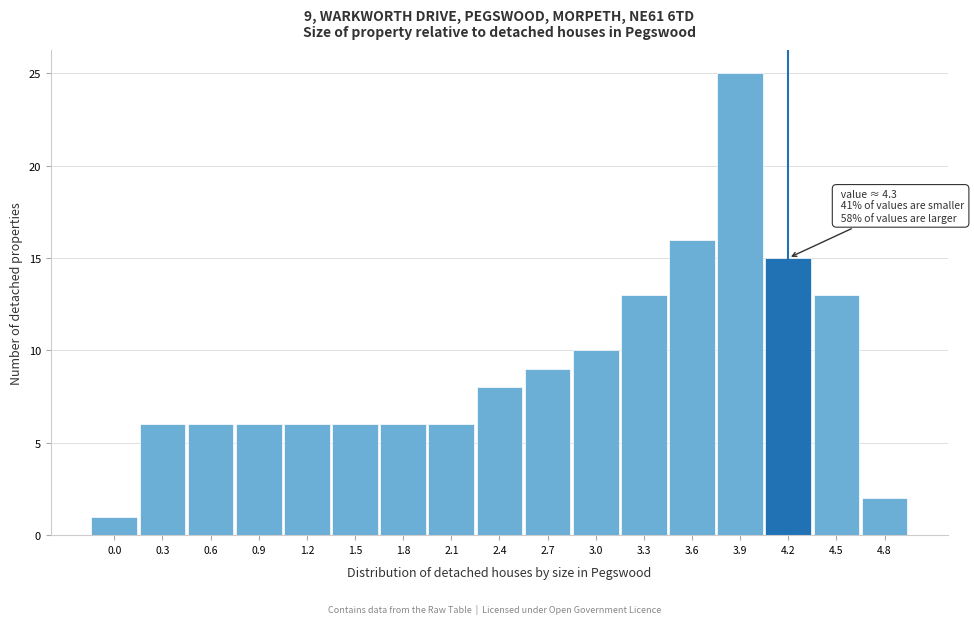

Reading left to right, extract all data points from this chart.

1	6	6	6	6	6	6	6	8	9	10	13	16	25	15	13	2